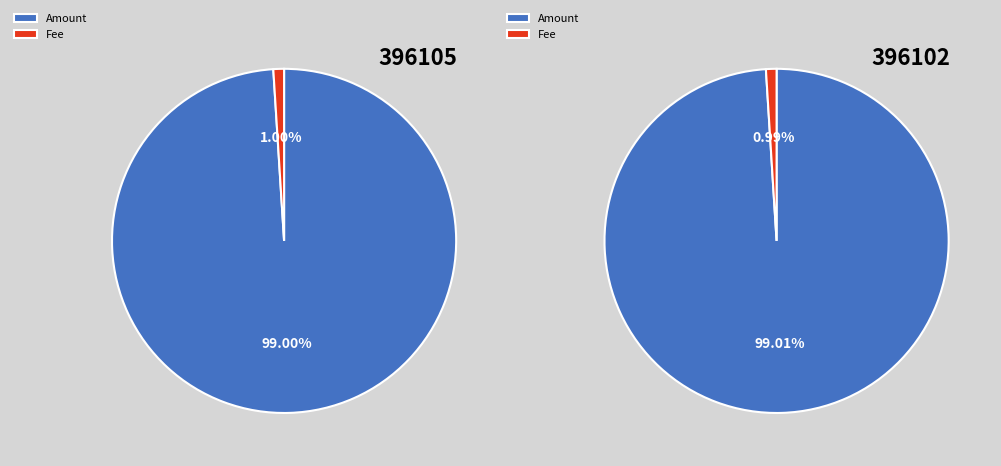

What percentage is the Amount slice, to the nearest percent?

99%